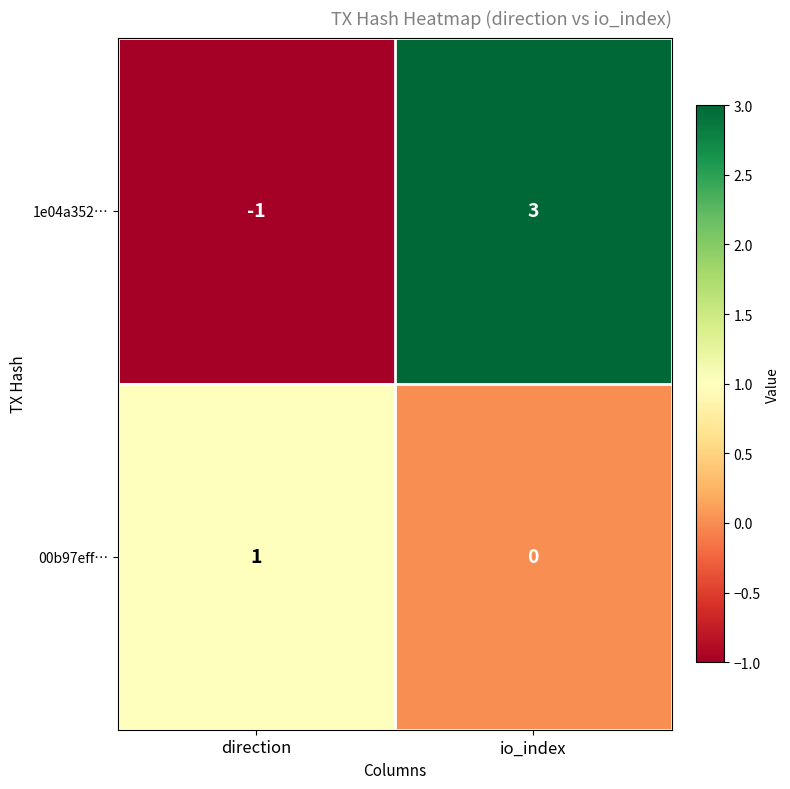

Where is 1e04a352… nearest to the value 1?

direction